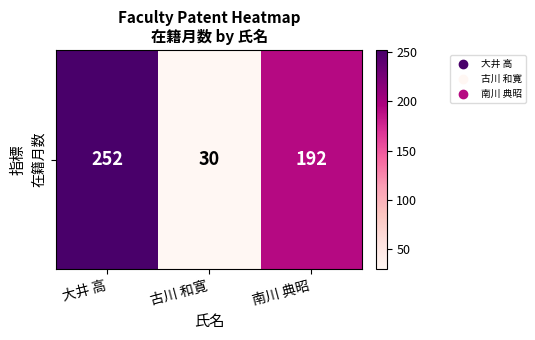

True or false: the data shows 47 at 古川 和寛.

False